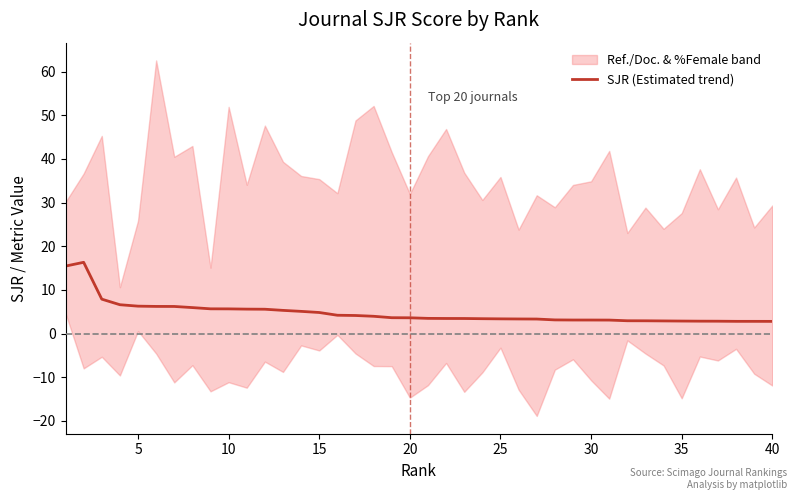

What is the average value?

4.8